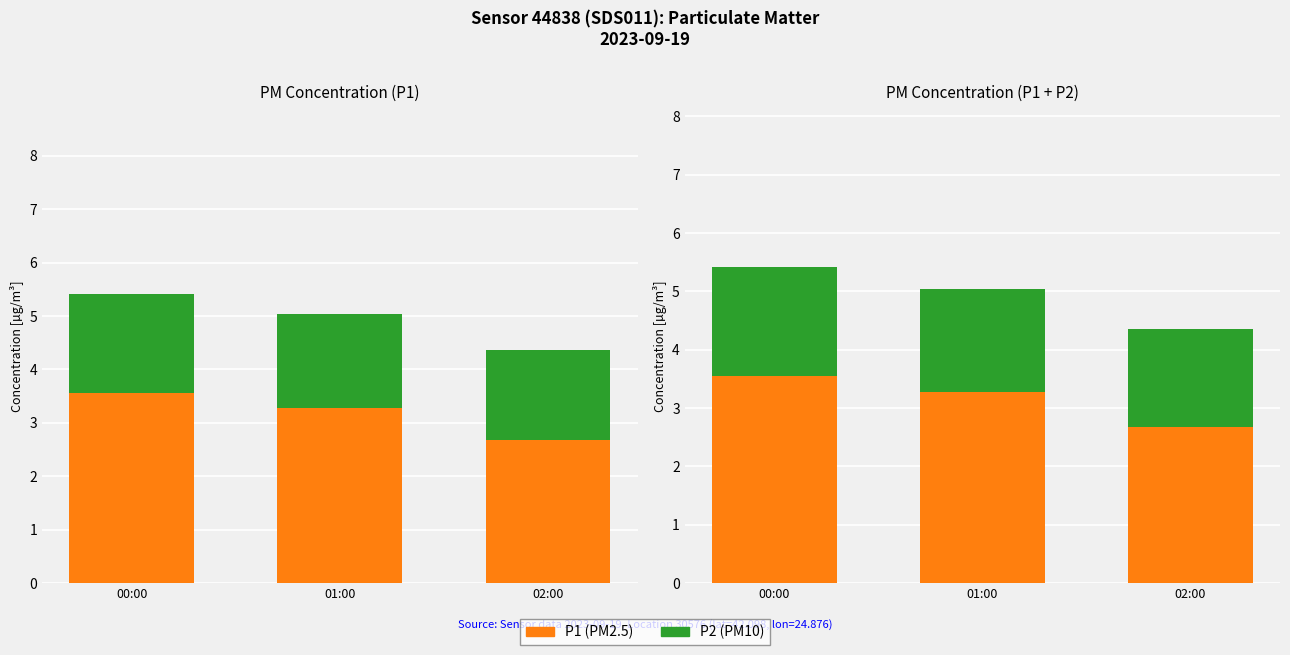

Where is P1 (PM2.5) nearest to the value 3?

01:00